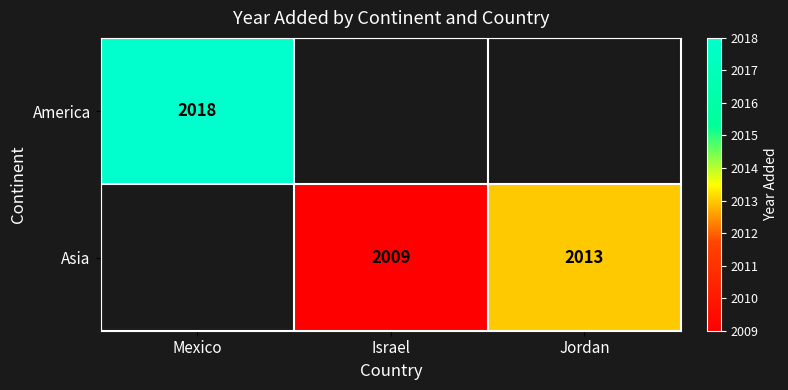

The value of America at Mexico is 2018. True or false?

True